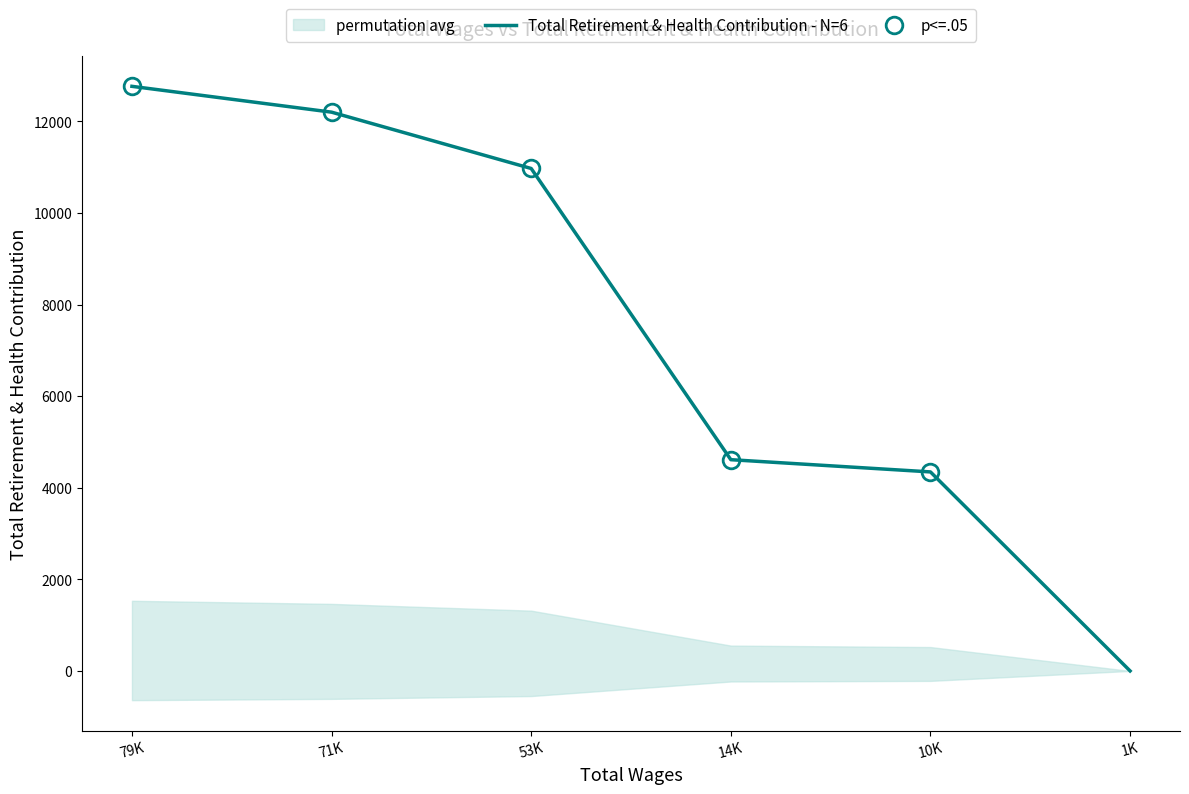

Reading right to left, list all the values displayed in this chart.

0	4346	4613	10972	12202	12766